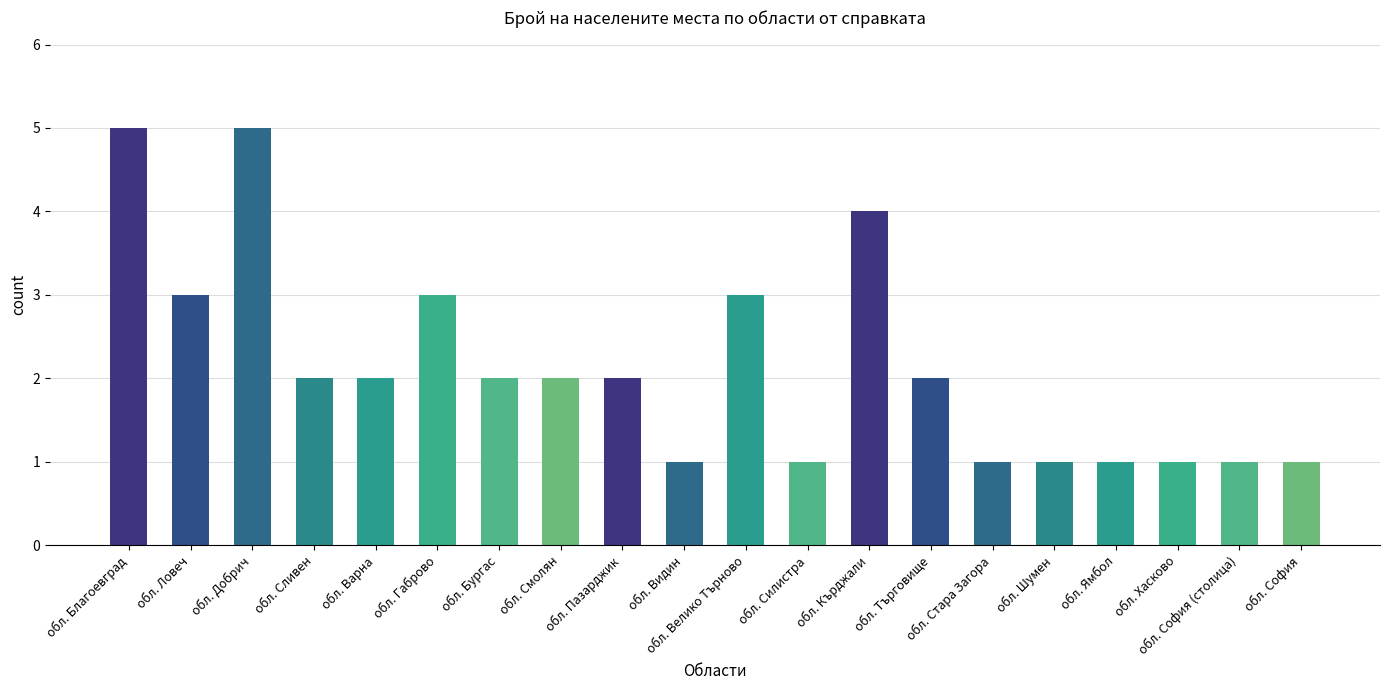

Is it true that the value at обл. Търговище is 2?

True